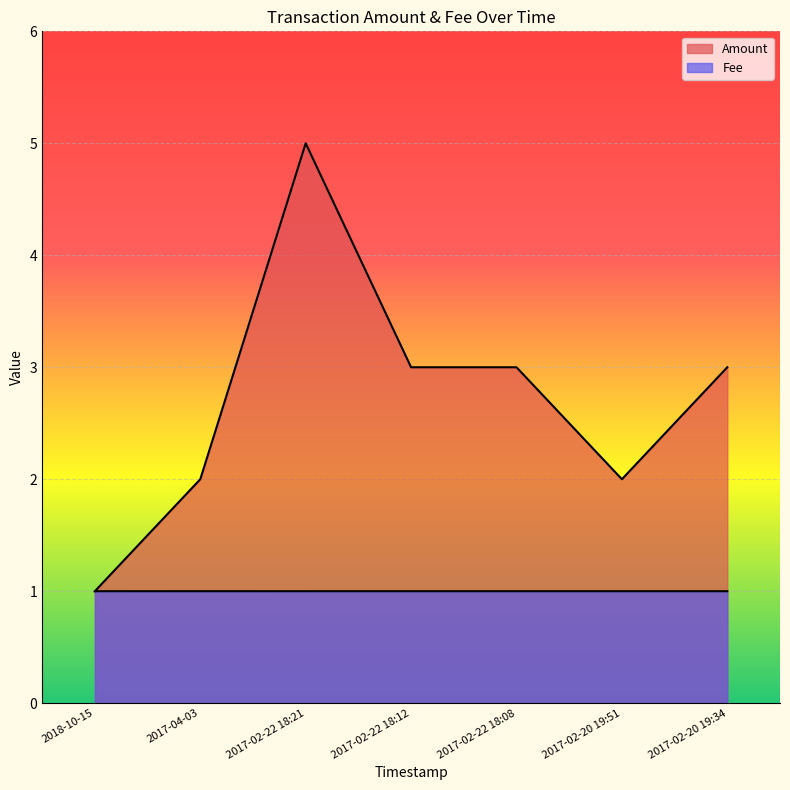

What is the average value of the Amount series?

2.7